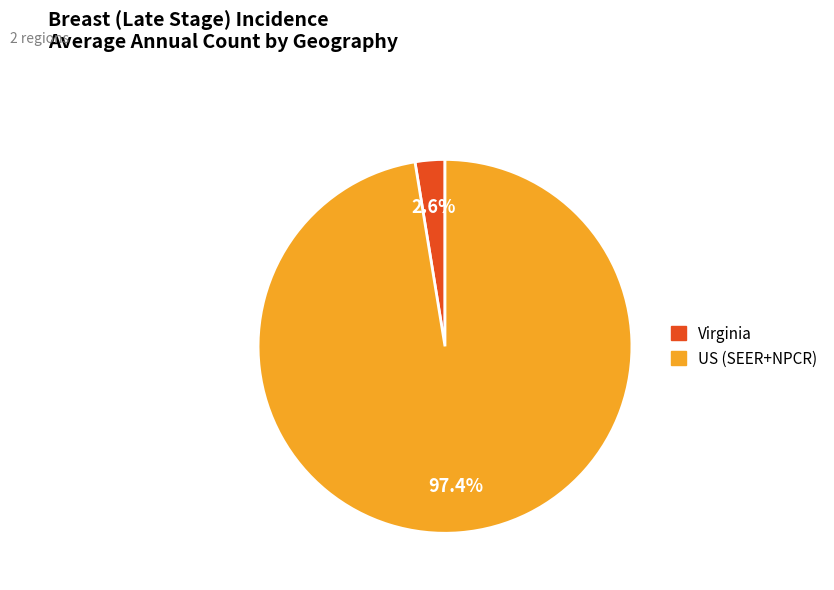

What is the smallest slice in the pie chart?

Virginia